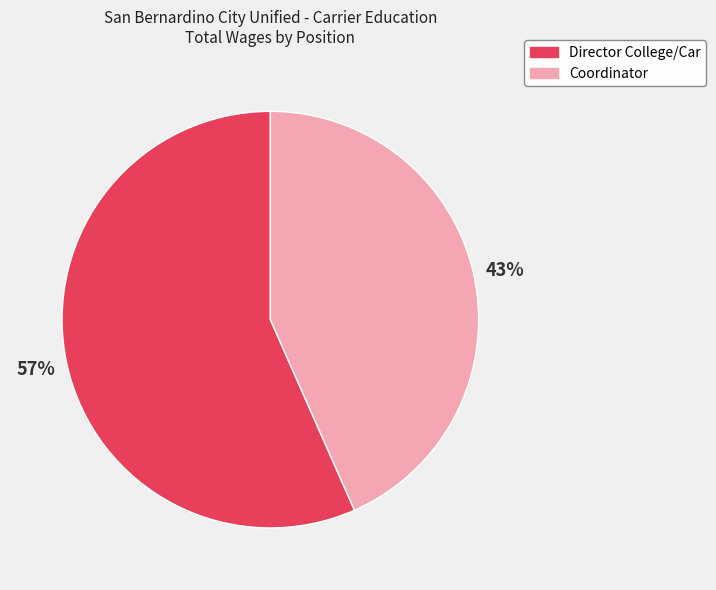

Is it true that Coordinator is 43% of the pie?

True